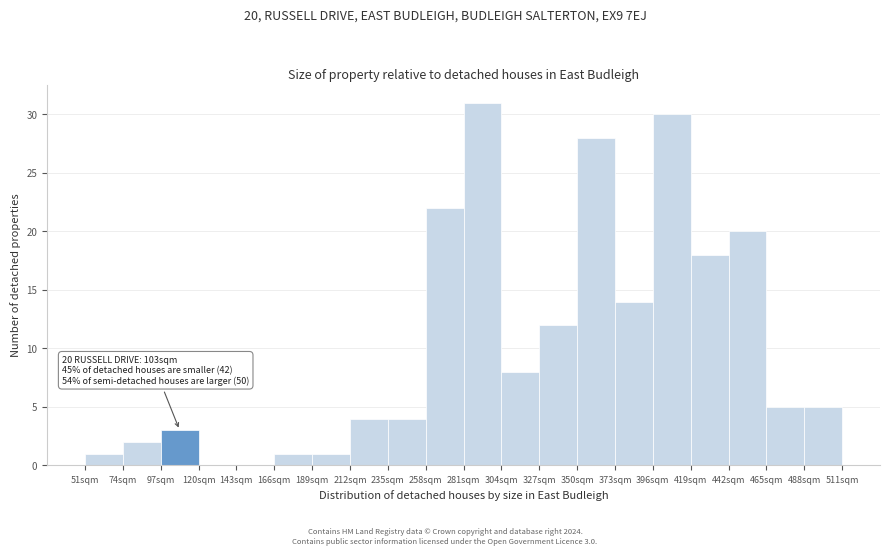

Over which range of the x-axis is the bar tallest?

281 to 304